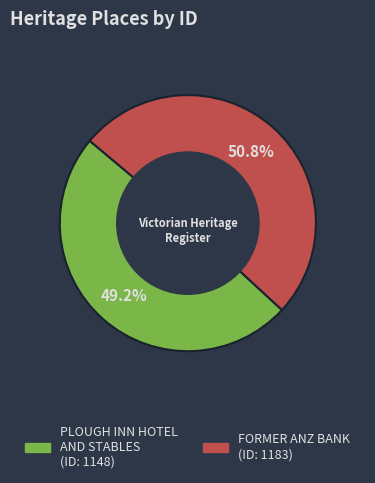

To the nearest percent, what percentage of the pie is PLOUGH INN HOTEL AND STABLES?

49%